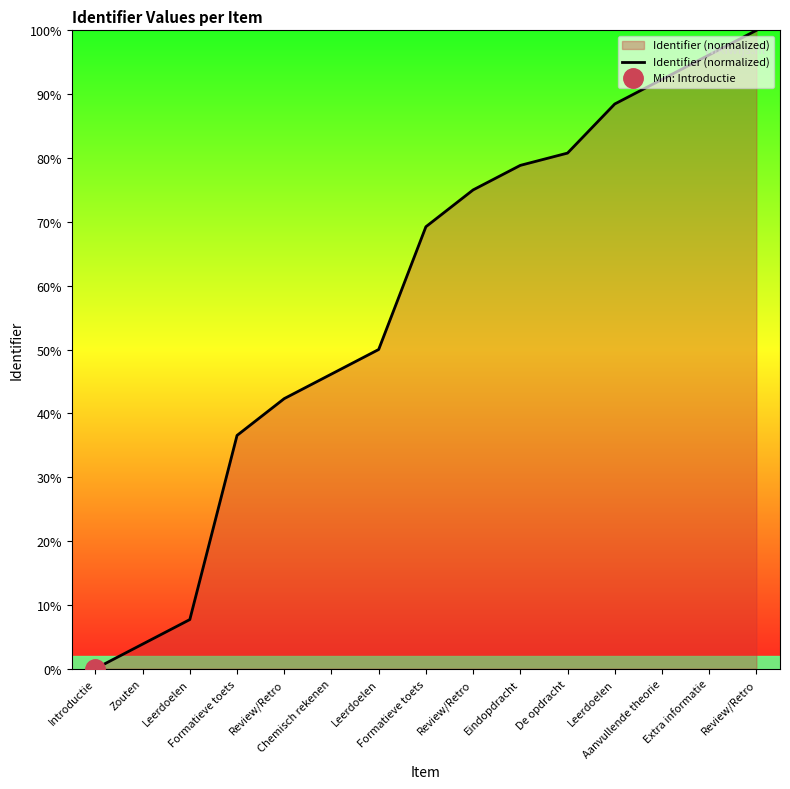

Which label corresponds to the largest value in the chart?

Review/Retro